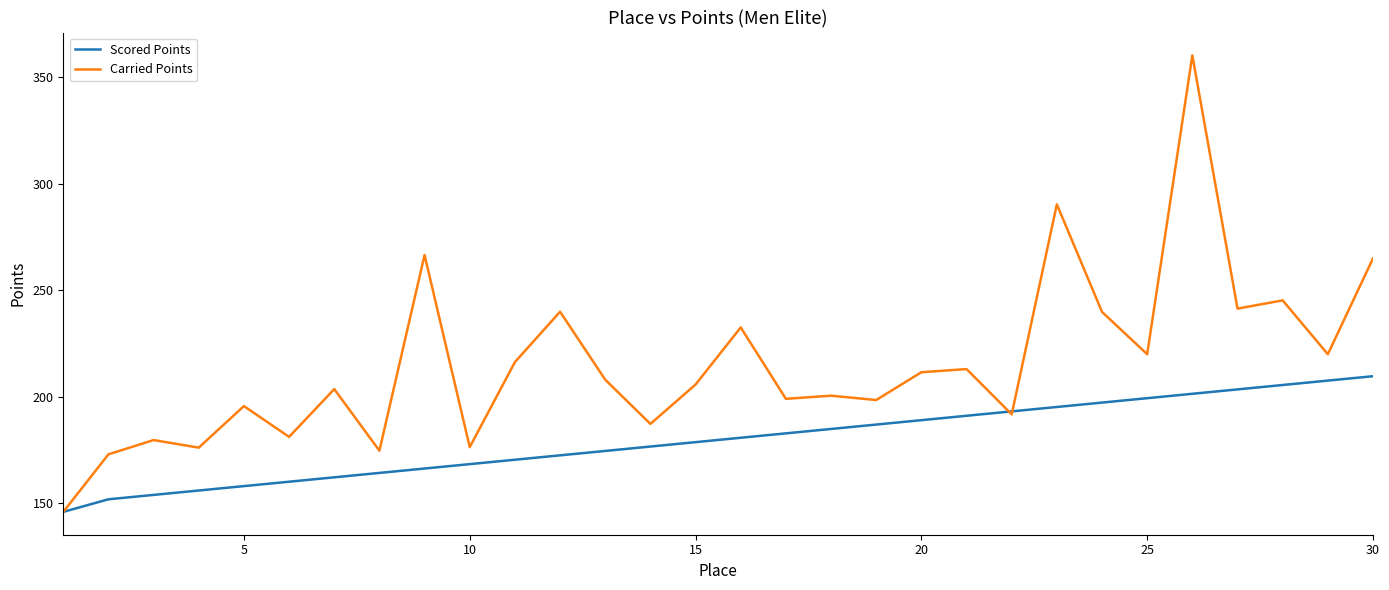

What is the maximum value for Carried Points?

360.3